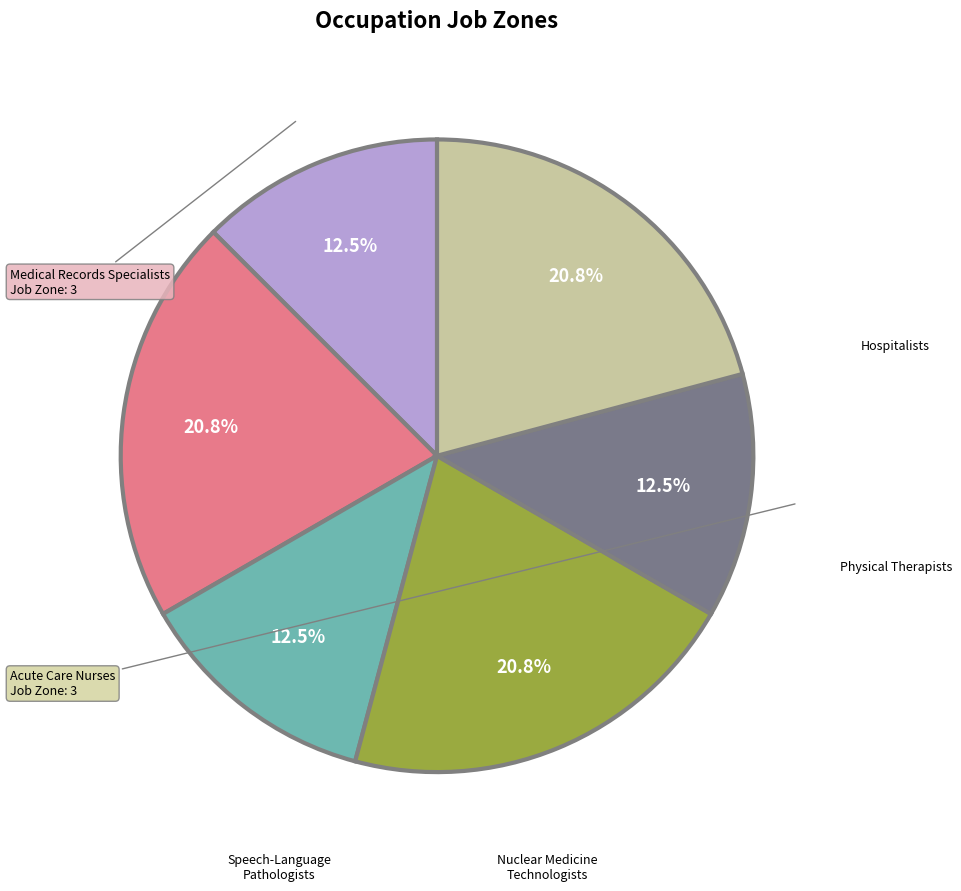

Is there any slice that represents more than half of the pie?

No